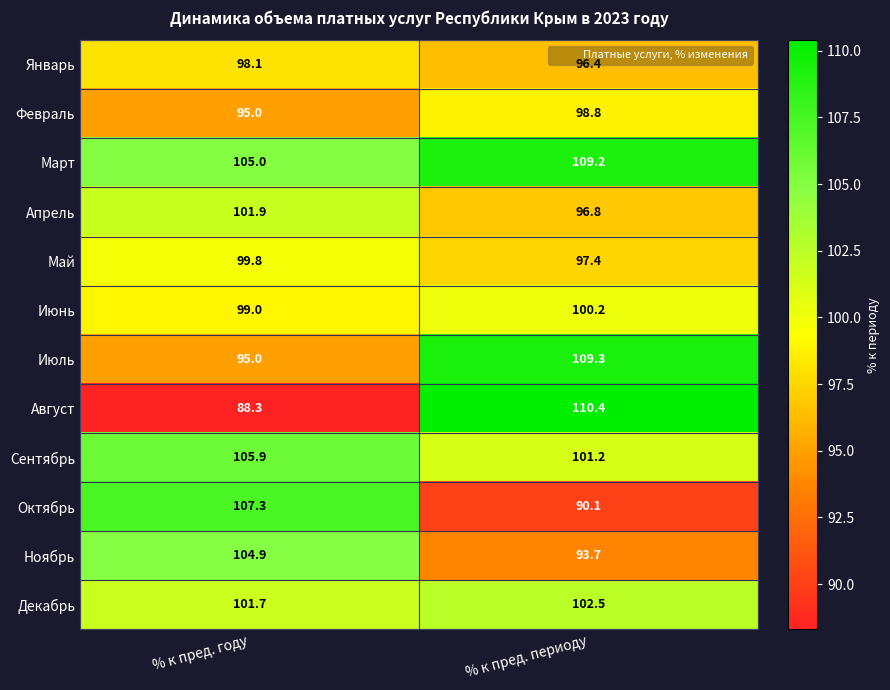

What is the difference between the highest and lowest values at % к пред. периоду?

20.3